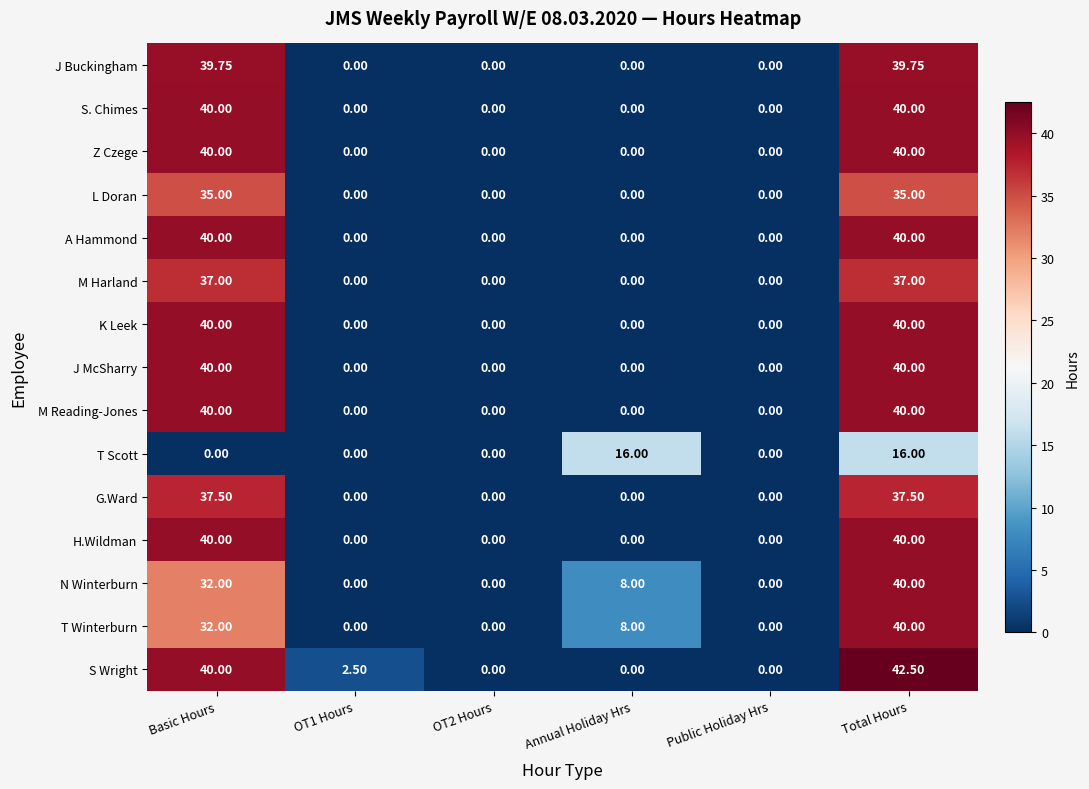

At which category is the sum across all series the highest?

Total Hours